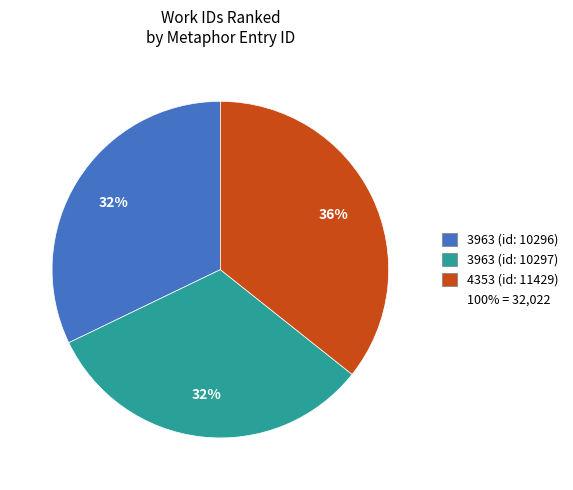

To the nearest percent, what is the difference between the largest and smallest slice percentages?

4%